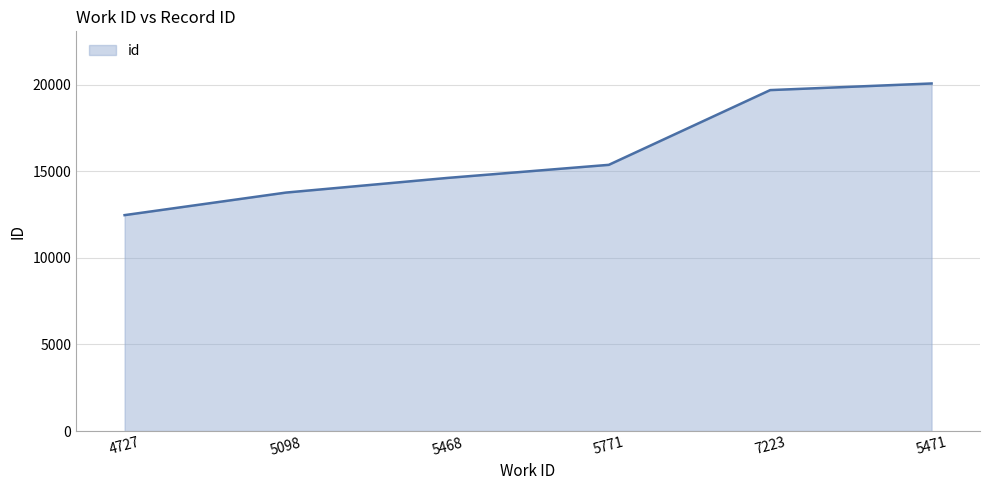

Reading right to left, list all the values displayed in this chart.

20079	19696	15378	14622	13776	12473